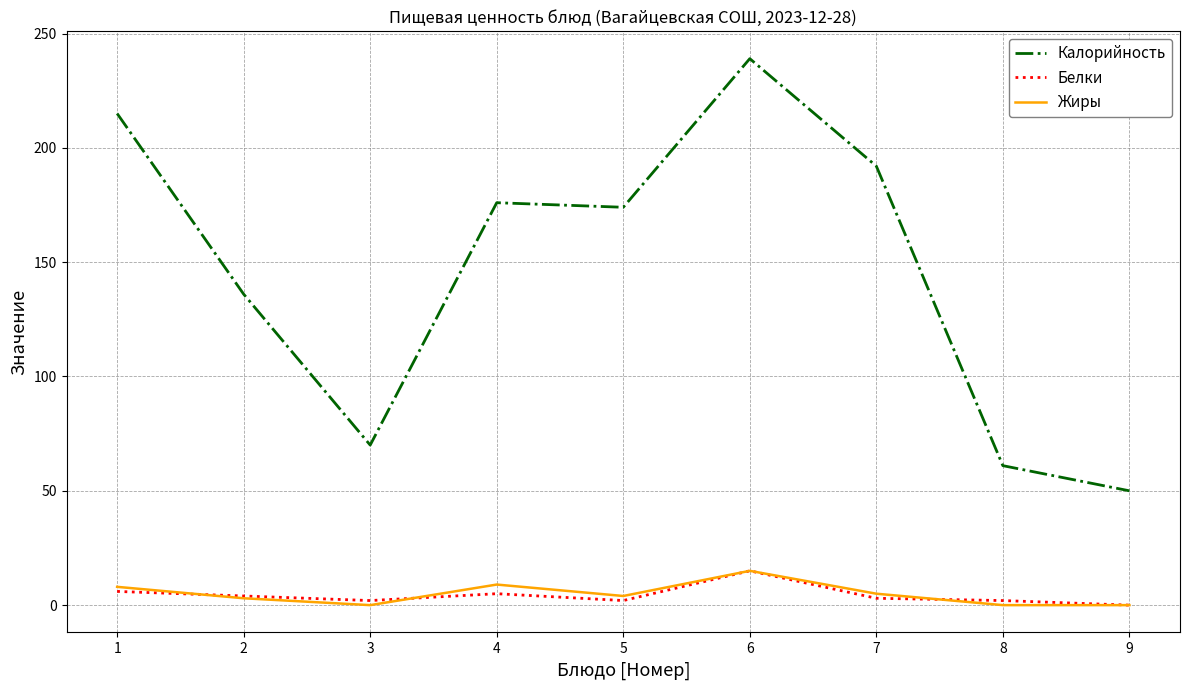

True or false: Калорийность has a value of 239 at 6.

True